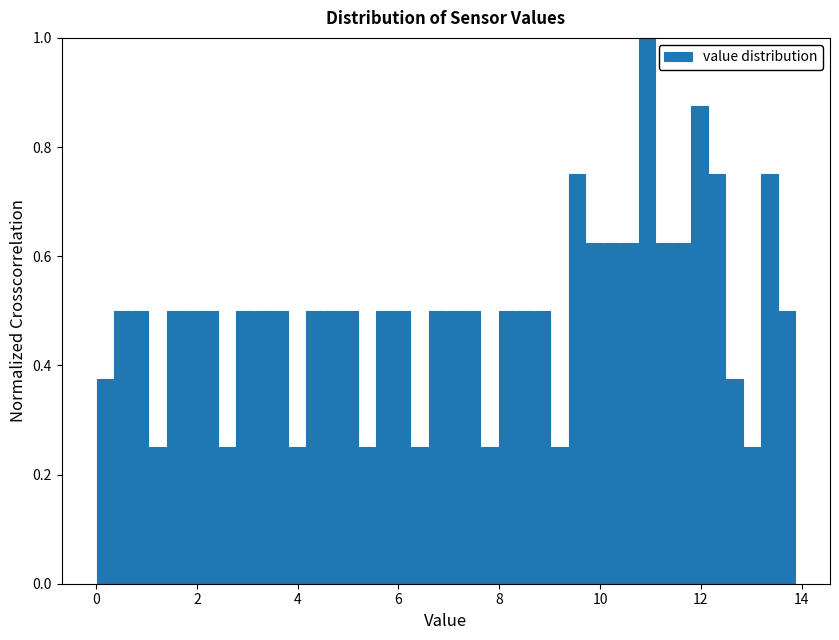

Read against the x-axis, roughly where is the centre of the tallest bar?

11.0